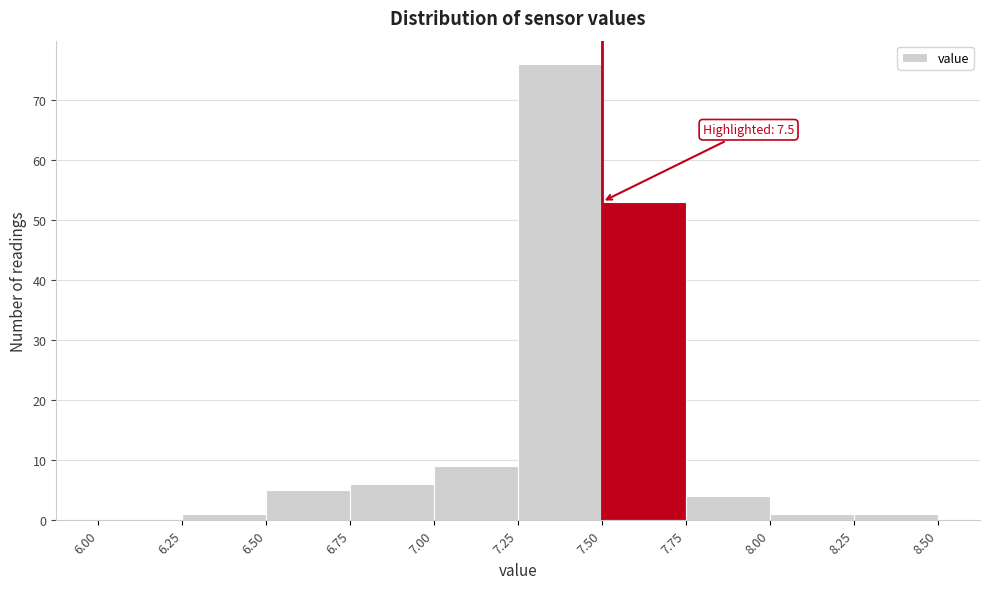

Which range on the x-axis has the tallest bar?

7.25 to 7.50